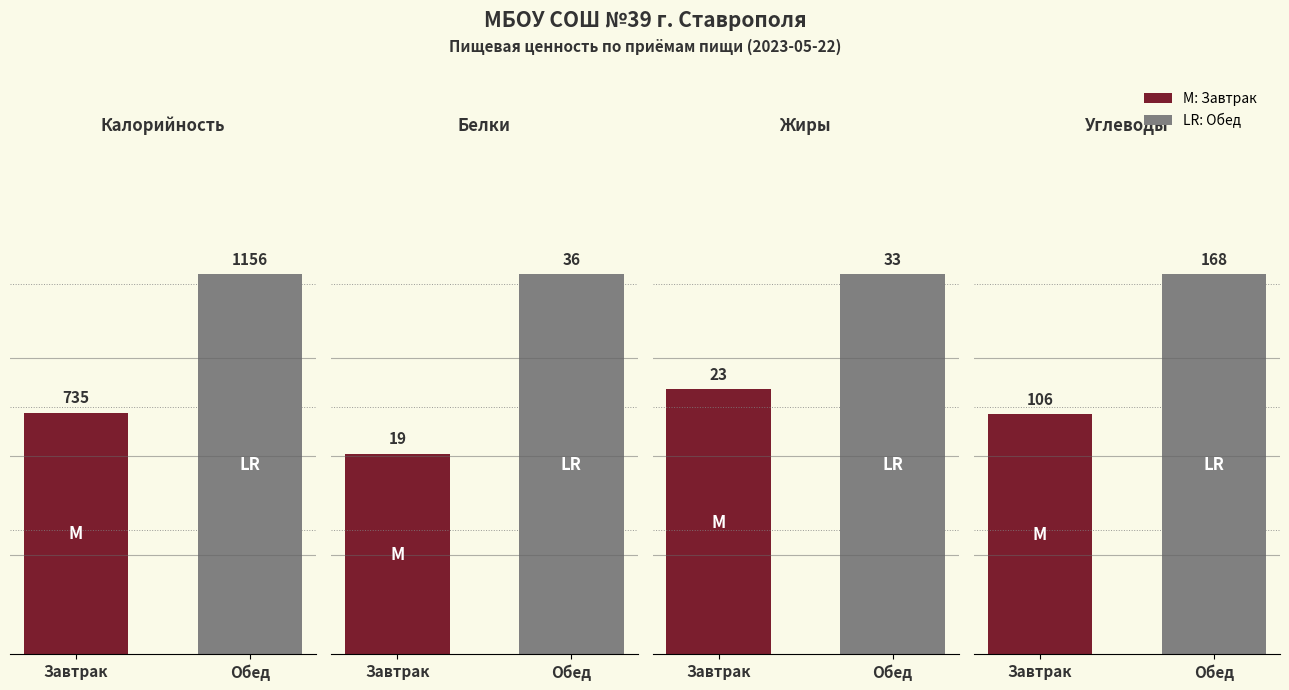

Reading left to right, what are all the values shown in this chart?

Калорийность: Завтрак=735	Обед=1156
Белки: Завтрак=19	Обед=36
Жиры: Завтрак=23	Обед=33
Углеводы: Завтрак=106	Обед=168